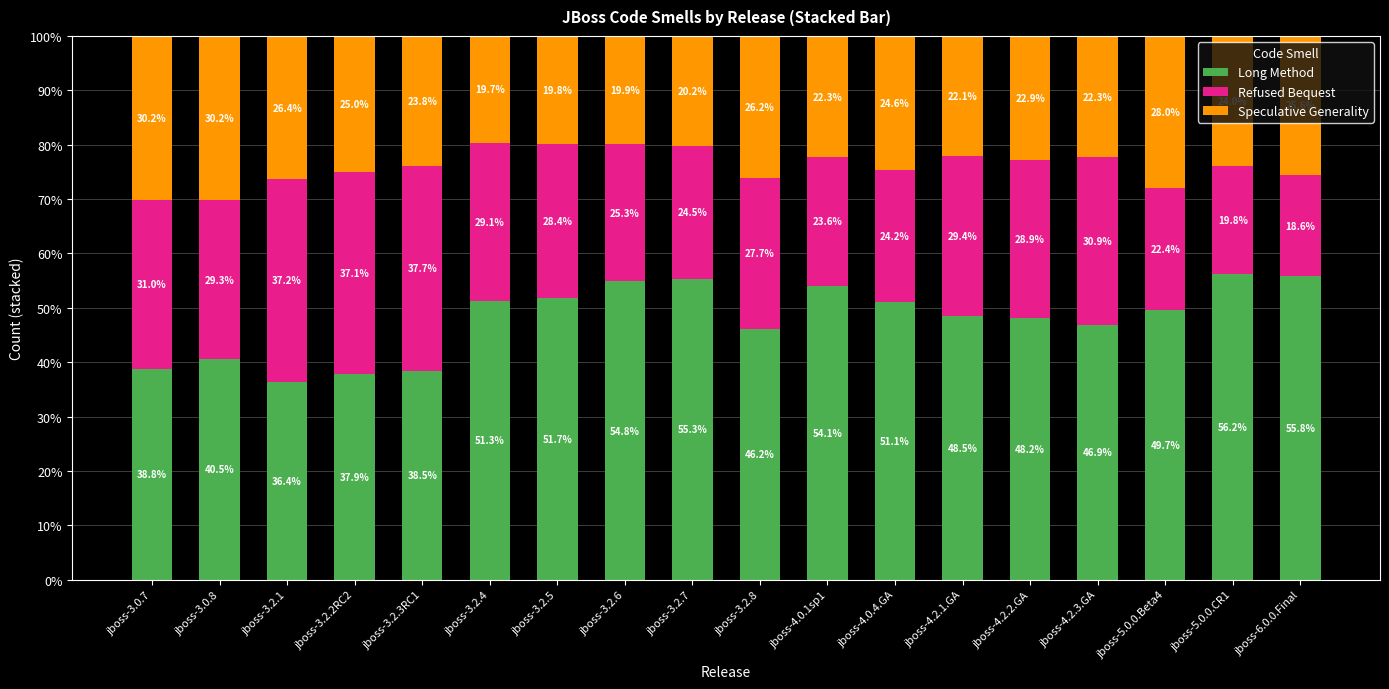

Where is Long Method nearest to the value 46?

jboss-3.2.8